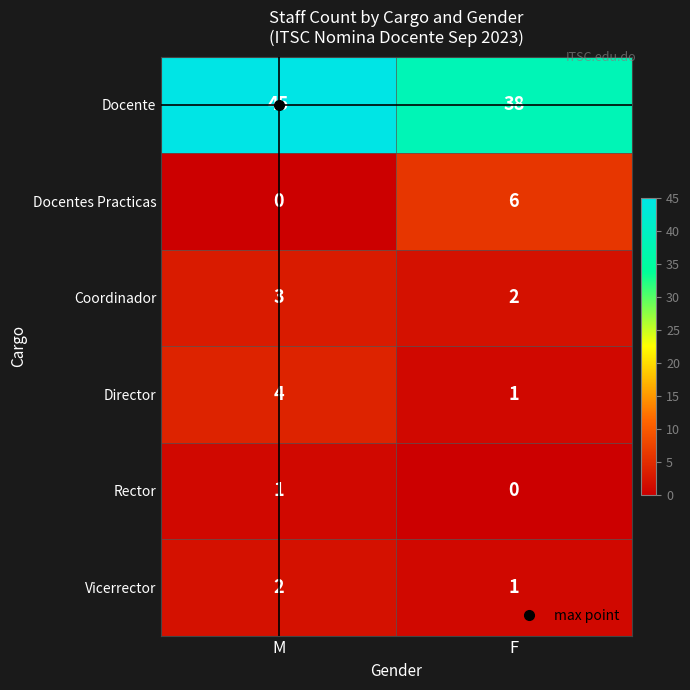

Is the value of Coordinador at F greater than the value of Docentes Practicas at M?

Yes